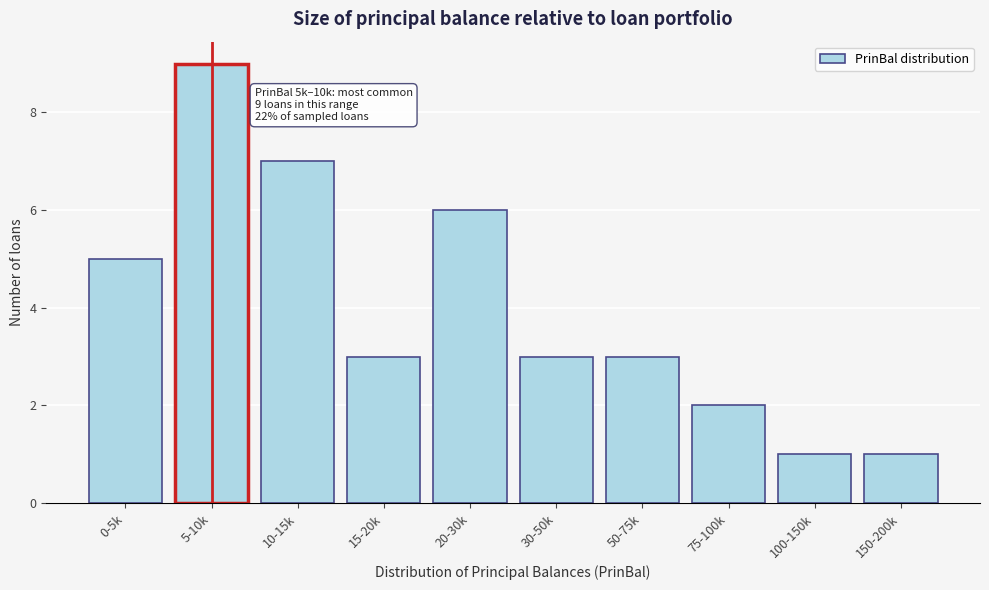

Reading left to right, transcribe all the data shown in this chart.

0-5k=5	5-10k=9	10-15k=7	15-20k=3	20-30k=6	30-50k=3	50-75k=3	75-100k=2	100-150k=1	150-200k=1